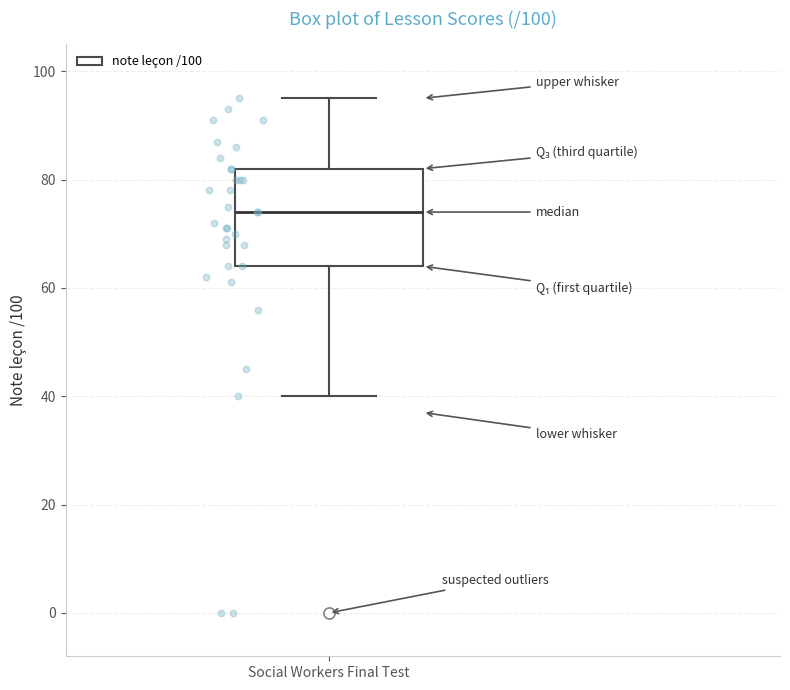

Read this box plot against the y-axis: the position of the median line, the range covered by the box, and the ends of both whiskers. The values are not printed on the chart, so give them approximately, as read against the axis.

median 74, box 64 to 82, whiskers 40 to 96